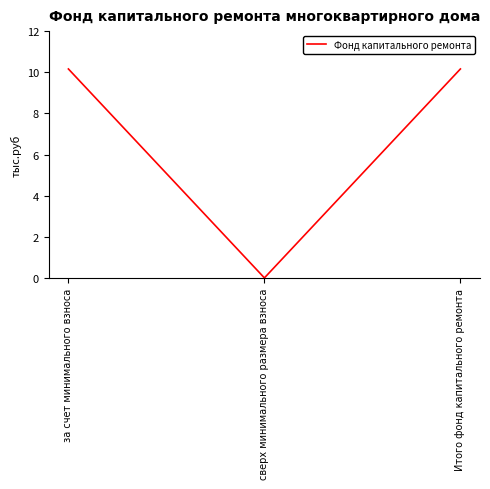

What position from the right is за счет минимального взноса?

3